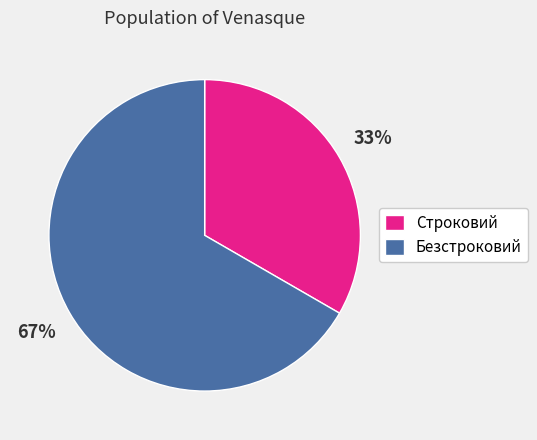

Between Безстроковий and Строковий, which is larger?

Безстроковий